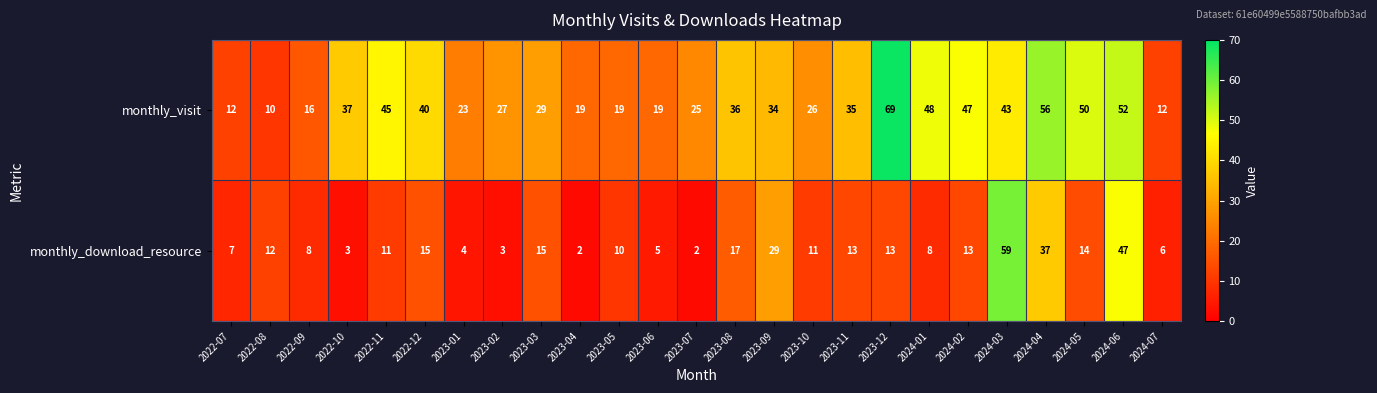

What is the approximate value of monthly_visit at 2023-01, to the nearest 5?

25